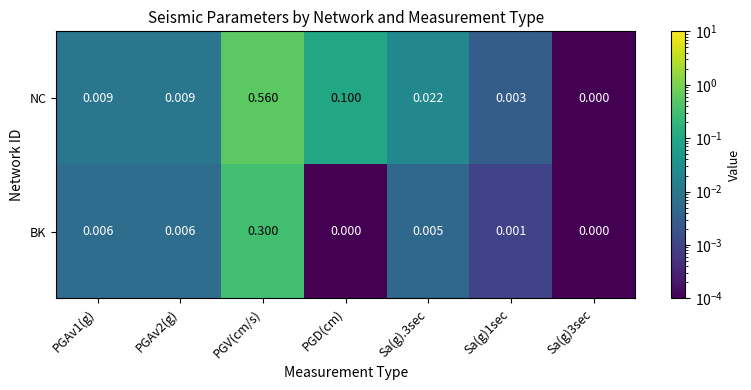

At which category does the chart reach its peak across all series?

PGV(cm/s)